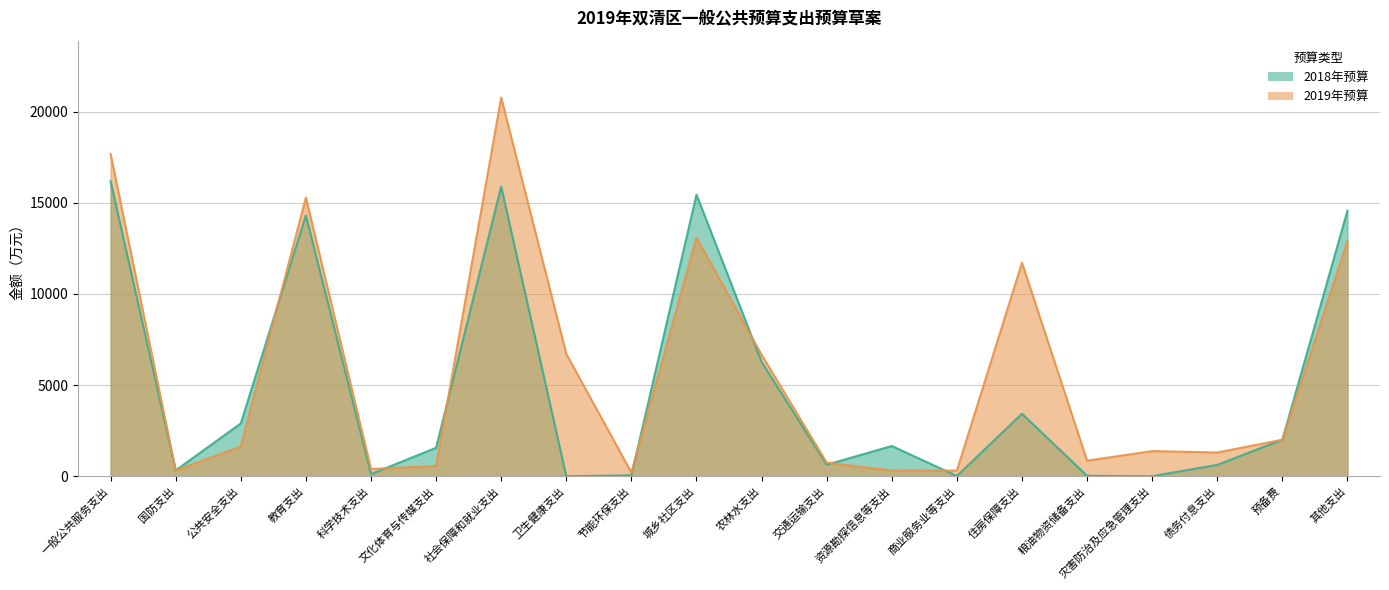

Count the number of data series in this chart.

2